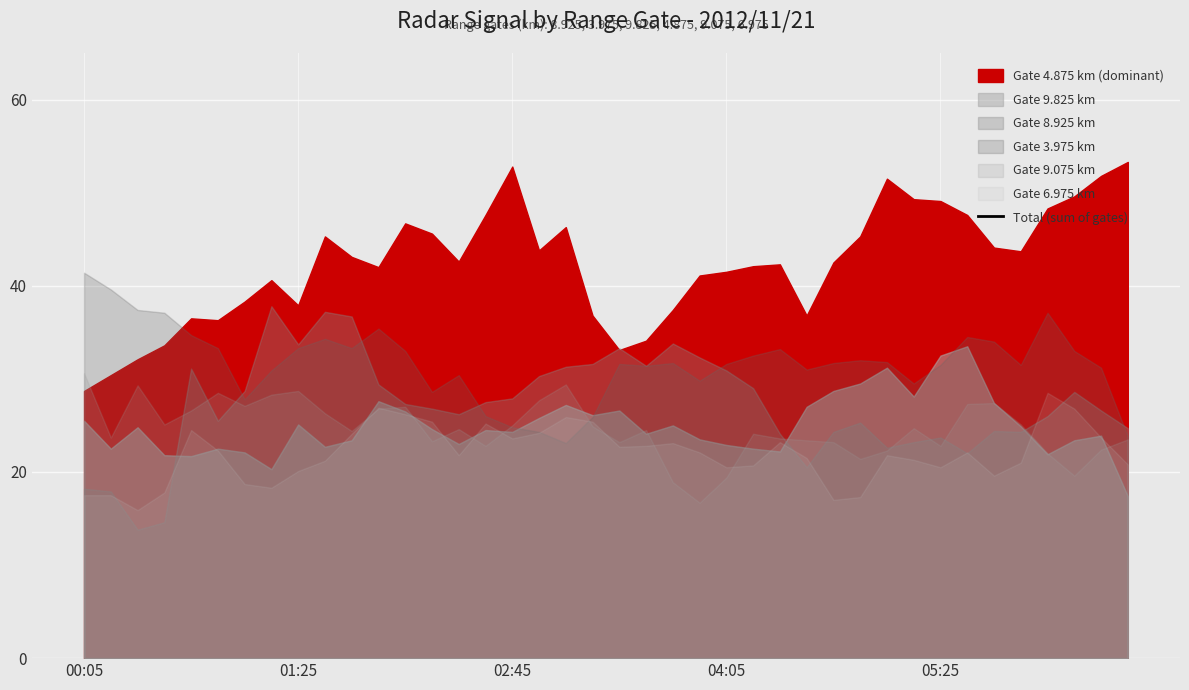

Where is the data nearest to the value 169?

14